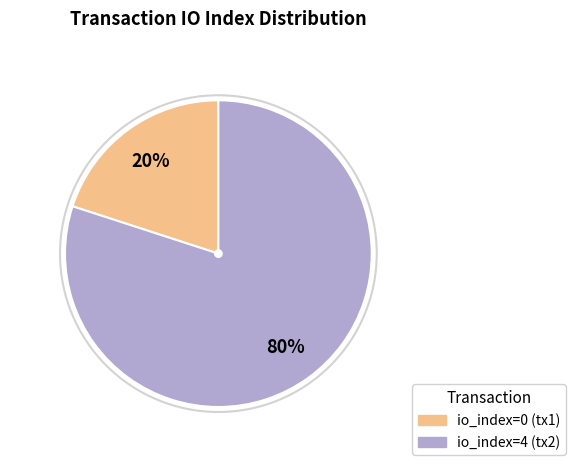

Rank the categories by value from highest to lowest.

io_index=4, io_index=0